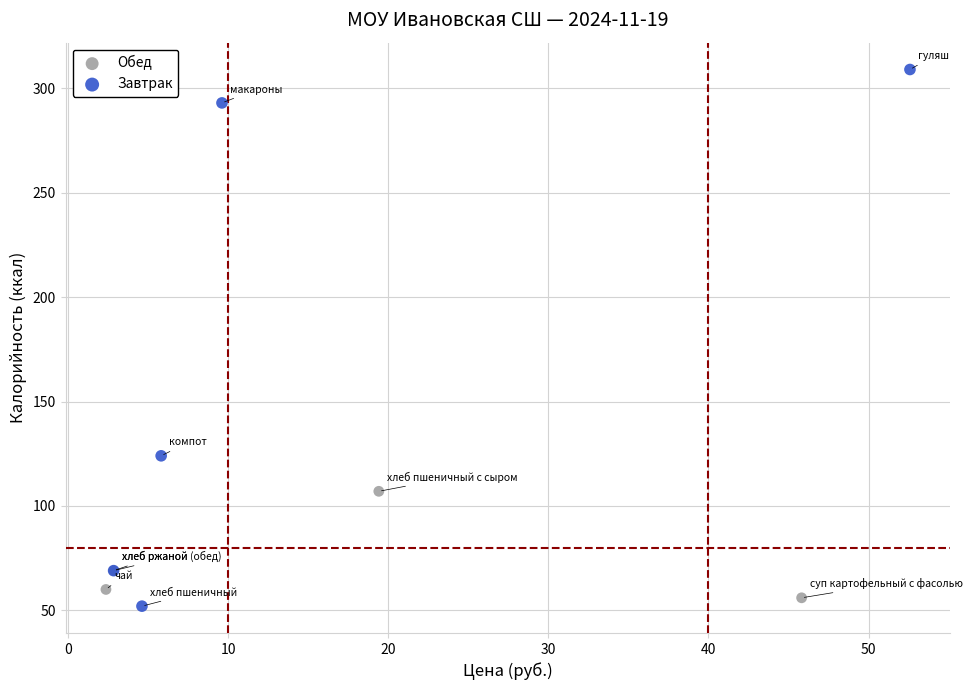

Which series has the widest spread of Y values?

Завтрак